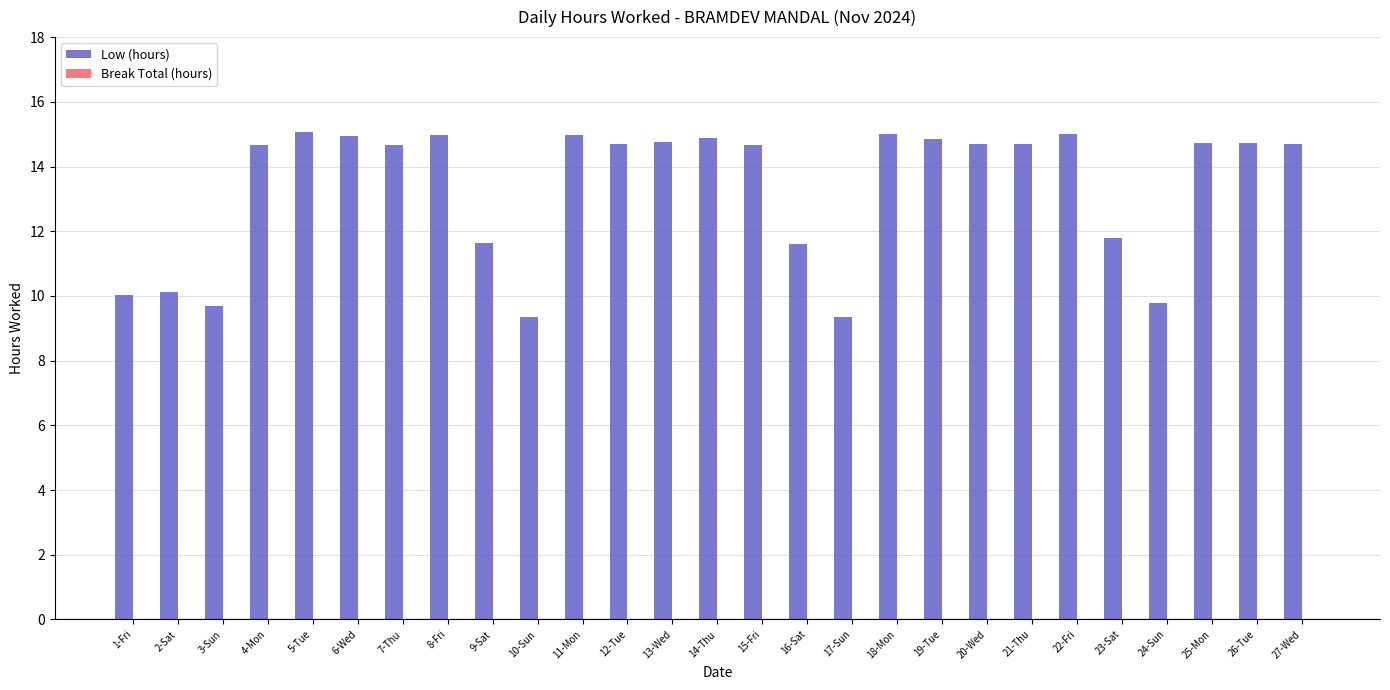

What is the difference between the second highest and minimum values?

5.7